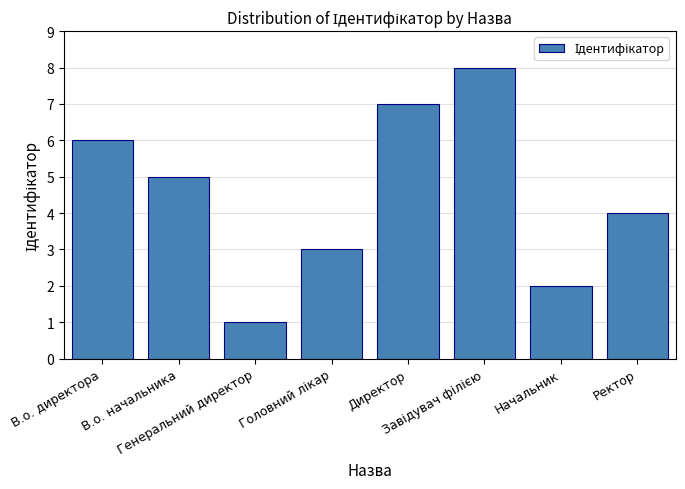

What value does the data have at Директор?

7